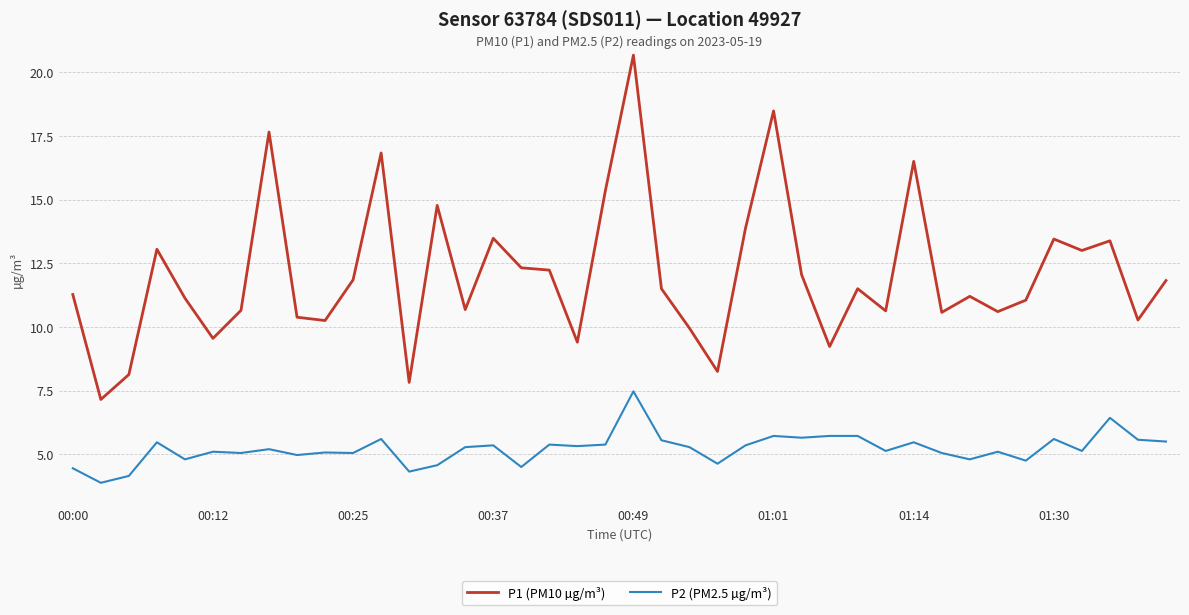

What is the highest value of the P2 (PM2.5 µg/m³) series?

7.5